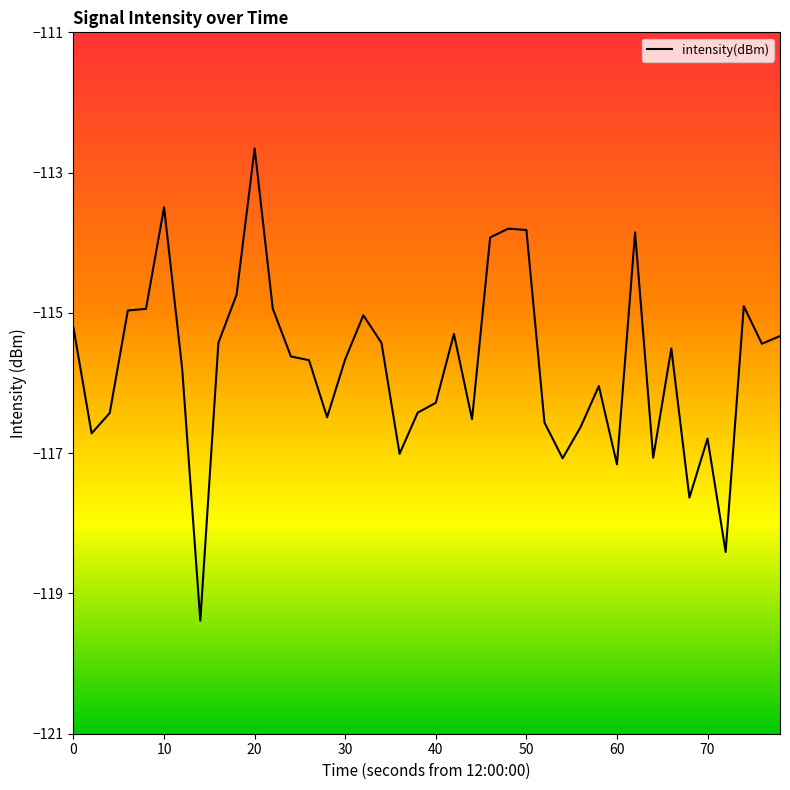

Does the chart have visible grid lines?

No